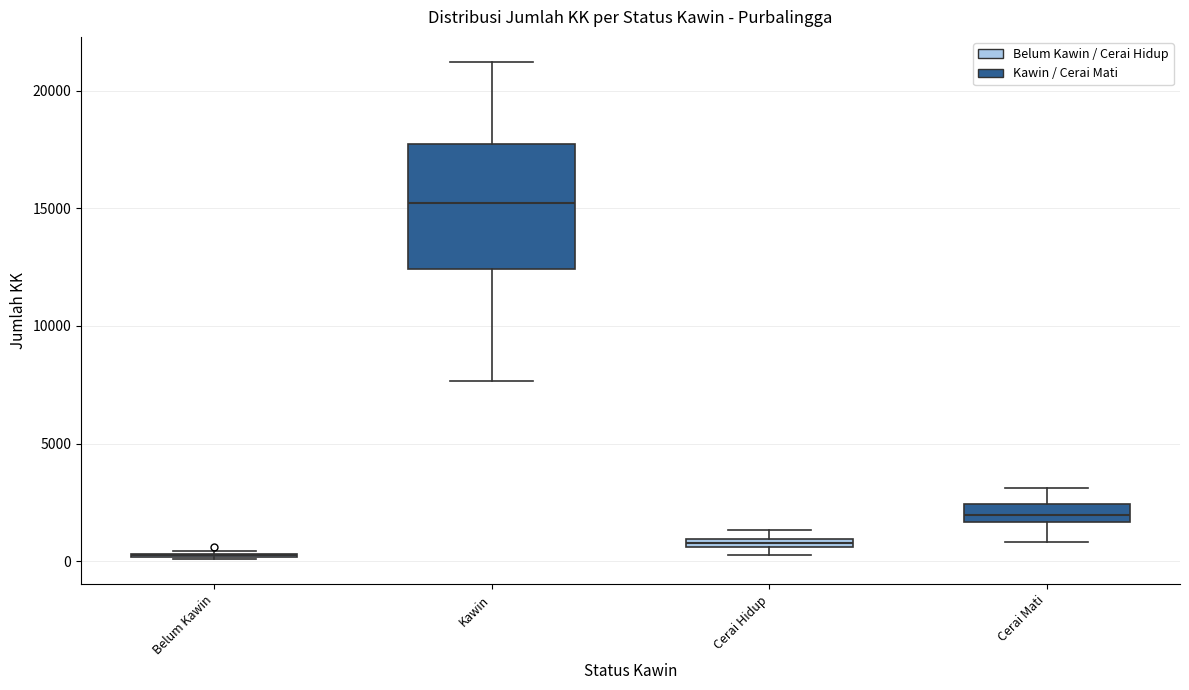

Which box is the tallest, from its lower edge to its upper edge?

Kawin